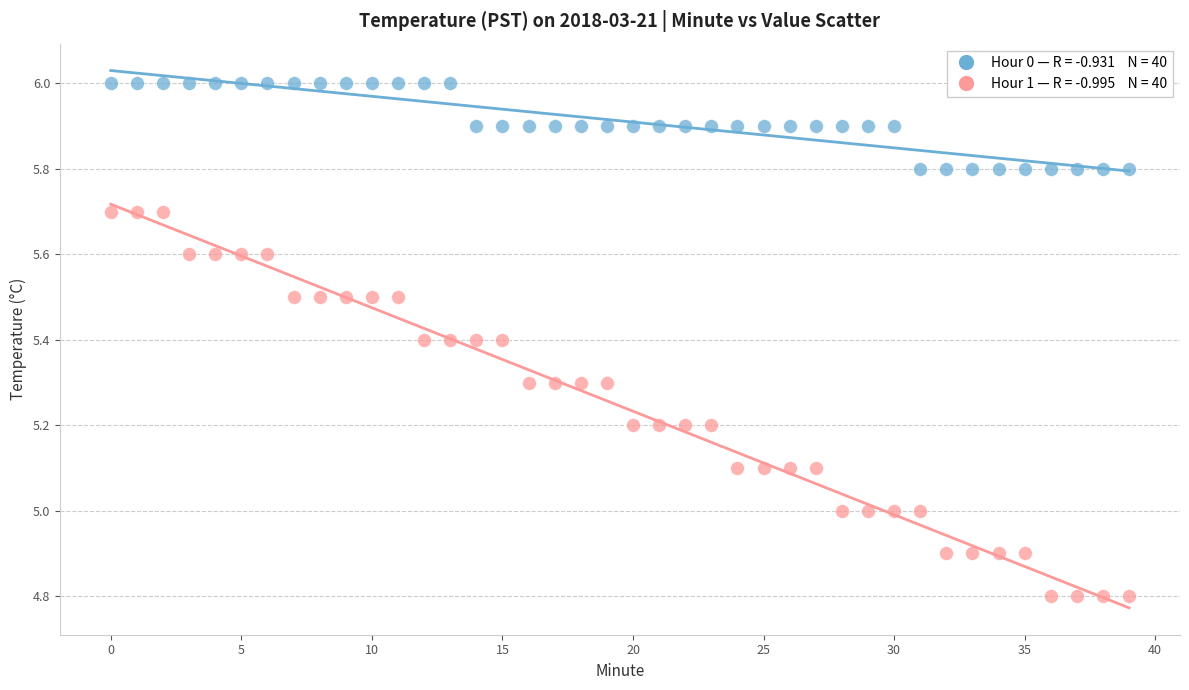

How many points are shown in the scatter plot?

80